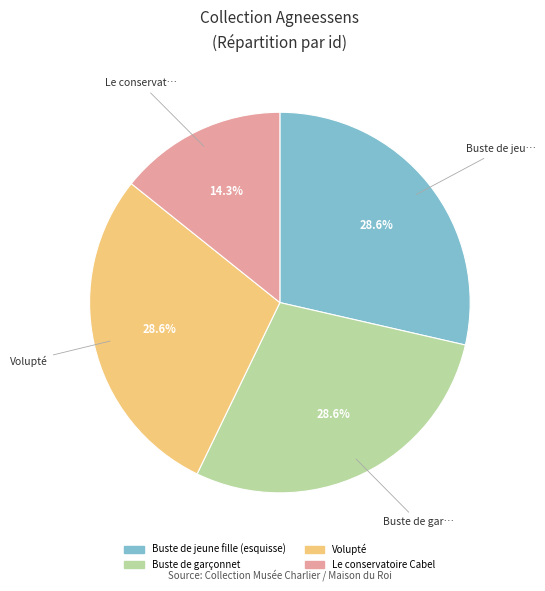

What is the ratio of the value at Le conservatoire Cabel to the value at Buste de garçonnet?

0.5